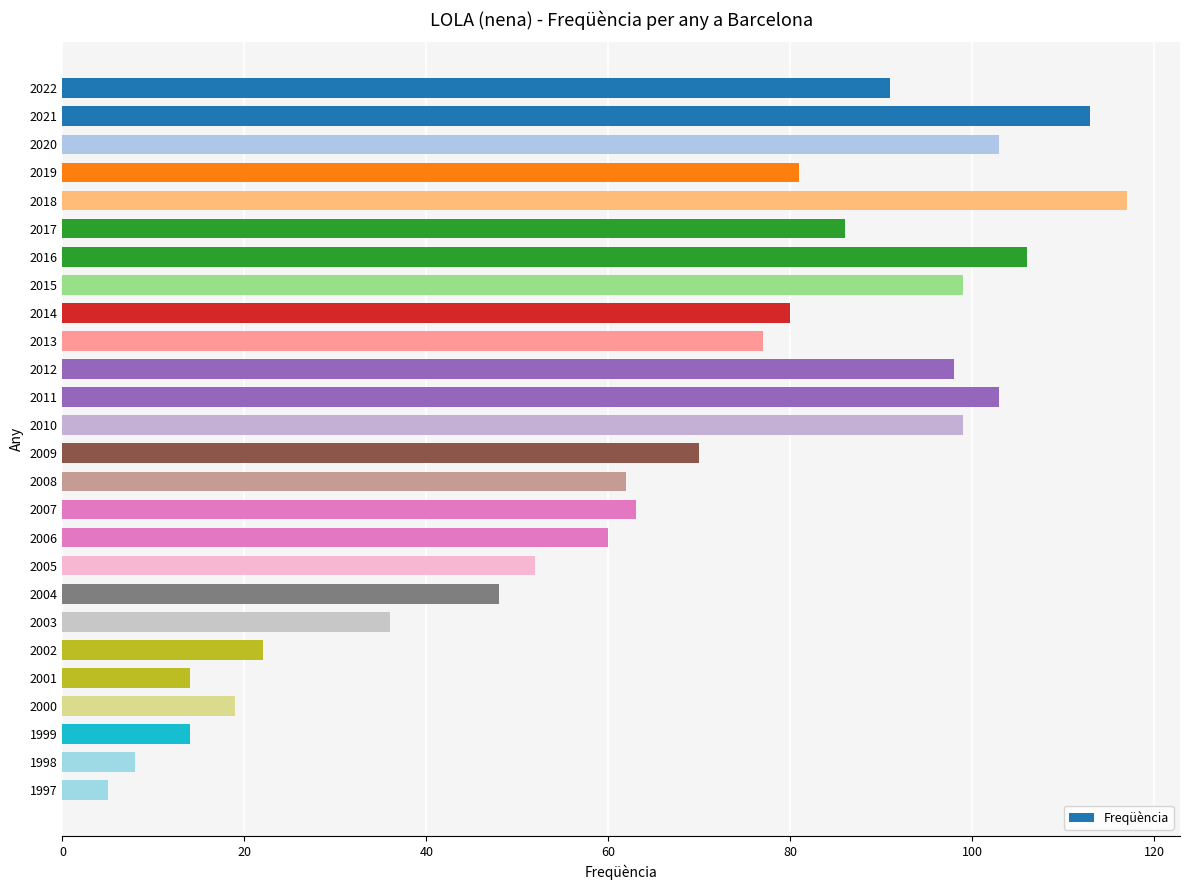

What is the value of the 16th bar from the top?

63